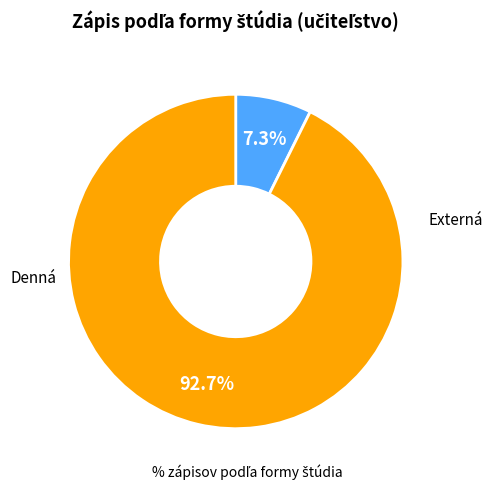

Is there any slice that represents more than half of the pie?

Yes